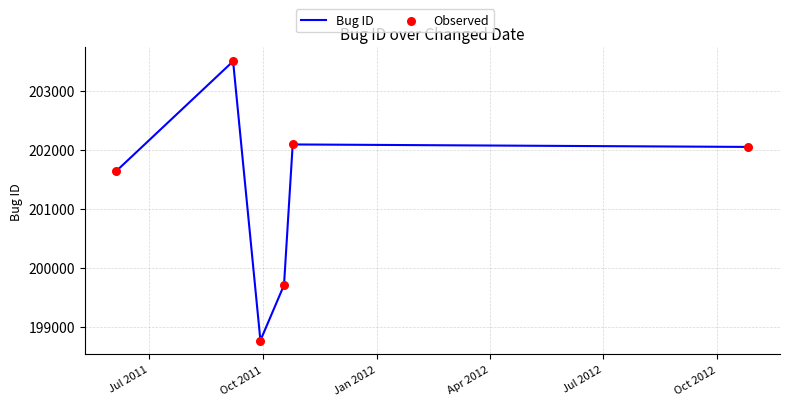

What is the minimum value shown in the chart?

198770